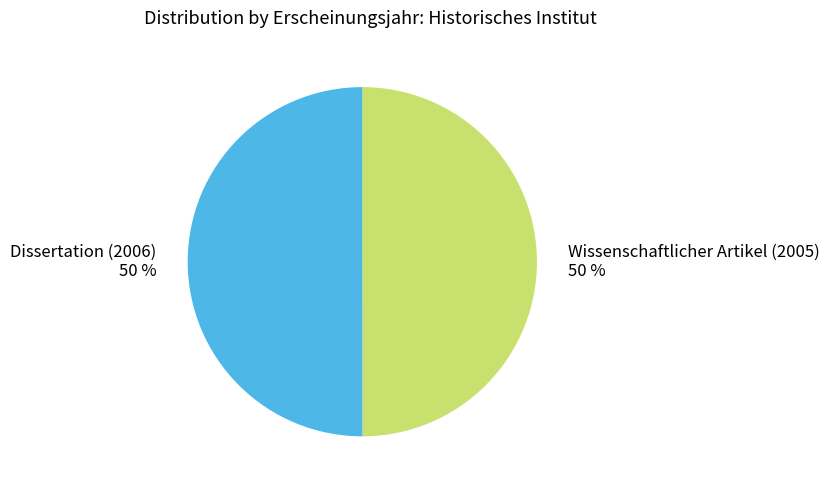

What is the ratio of the value at Dissertation (2006) to the value at Wissenschaftlicher Artikel (2005)?

1.0